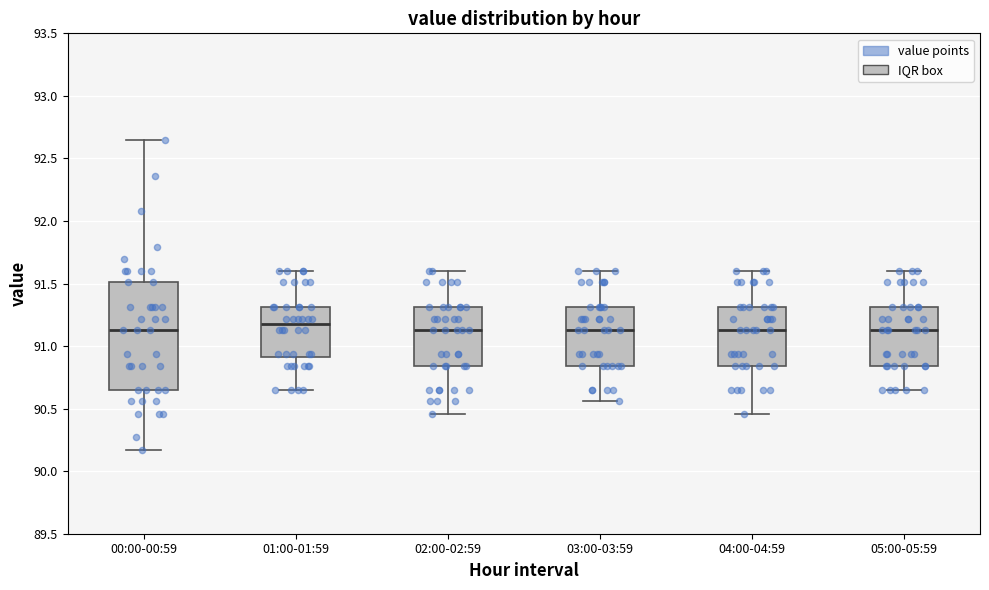

Reading left to right, read every box against the y-axis: the position of its median line, the range the box covers, and the ends of its whiskers. The values are not printed on the chart, so give them approximately, as read against the axis.

00:00-00:59: median 91.15, box 90.65 to 91.50, whiskers 90.15 to 92.65
01:00-01:59: median 91.20, box 90.90 to 91.30, whiskers 90.65 to 91.60
02:00-02:59: median 91.15, box 90.85 to 91.30, whiskers 90.45 to 91.60
03:00-03:59: median 91.15, box 90.85 to 91.30, whiskers 90.55 to 91.60
04:00-04:59: median 91.15, box 90.85 to 91.30, whiskers 90.45 to 91.60
05:00-05:59: median 91.15, box 90.85 to 91.30, whiskers 90.65 to 91.60